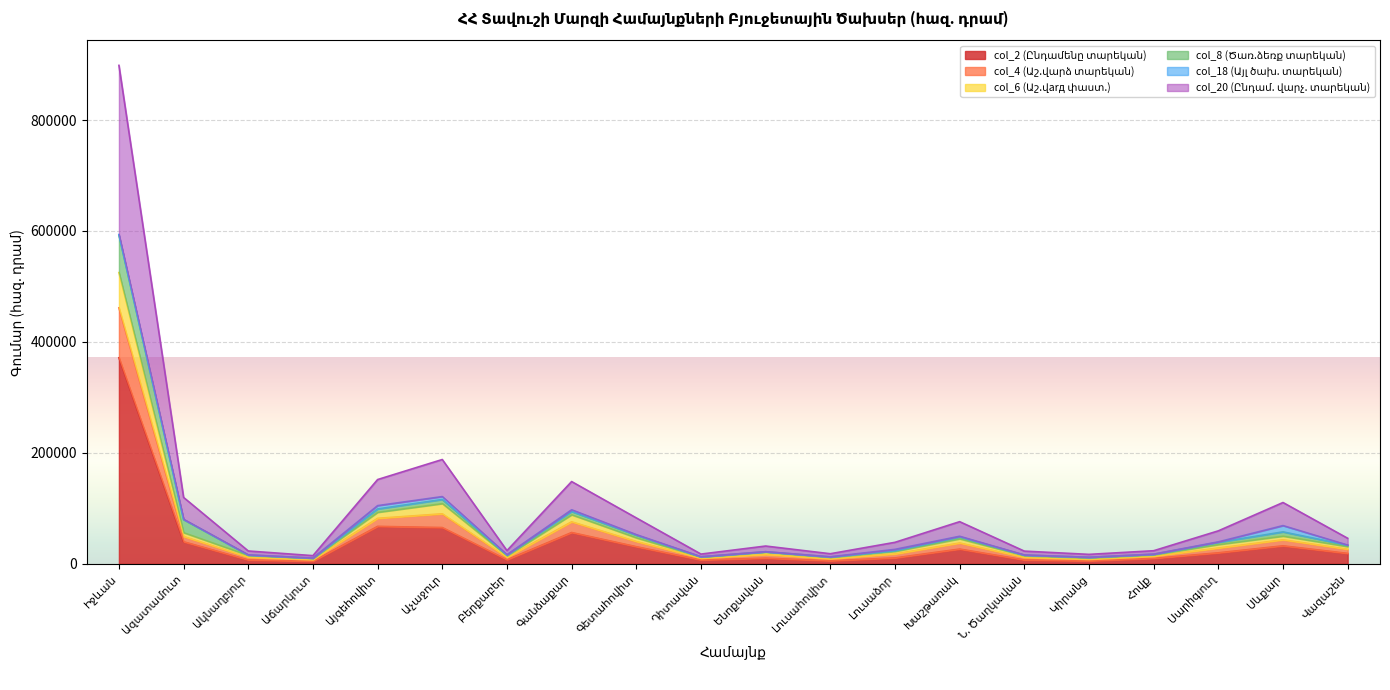

Which has a higher value, Ենոքավան or Դիտավան?

Ենոքավան